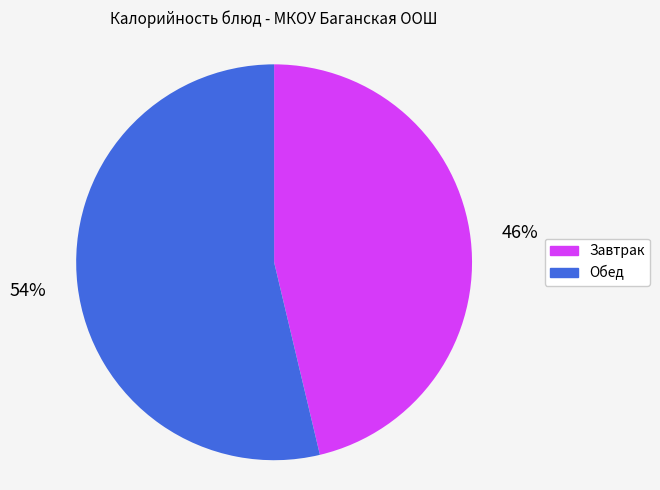

To the nearest percent, what is the average slice percentage?

50%